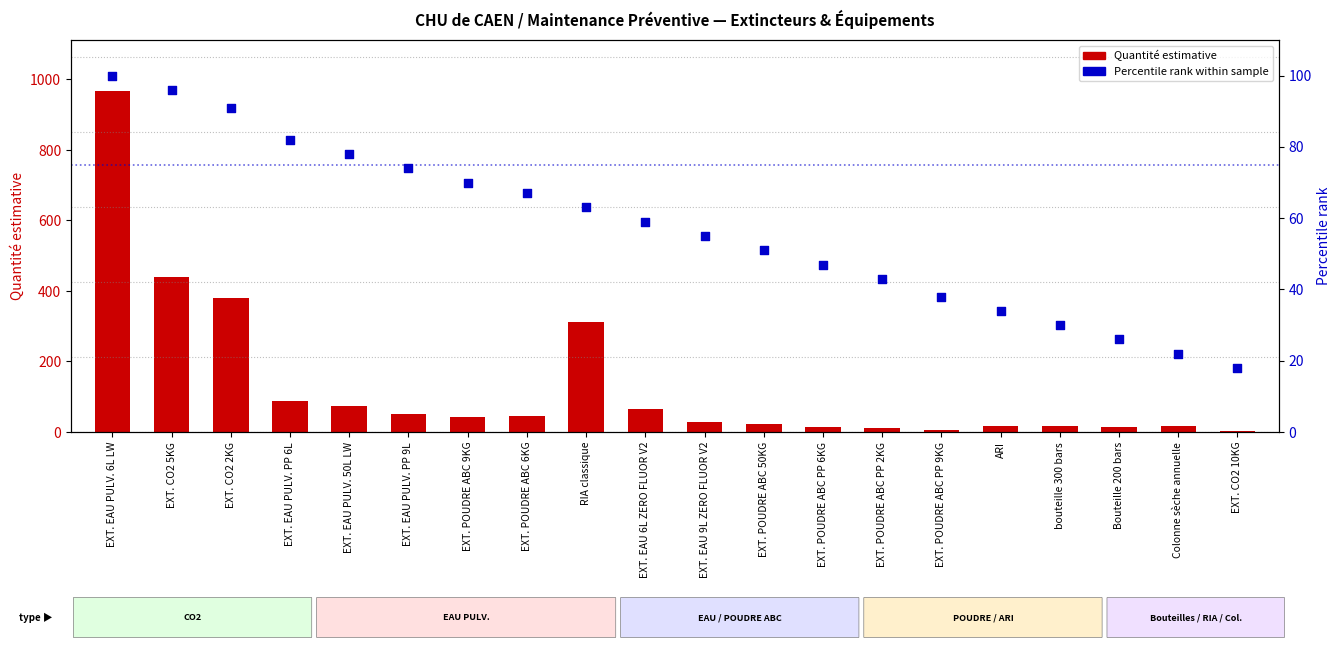

Which series contains the lowest Y value?

Quantité estimative